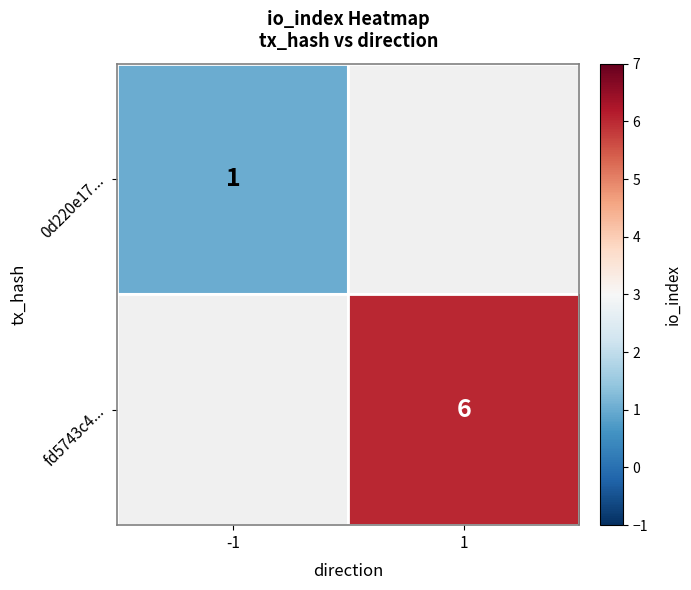

Is it true that fd5743c4... equals 6 at 1?

True